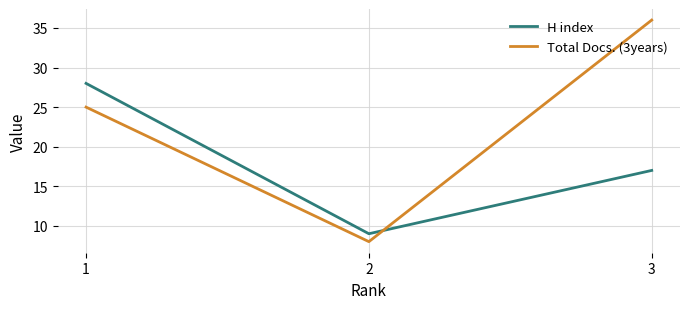

At which label does Total Docs. (3years) reach its minimum?

2